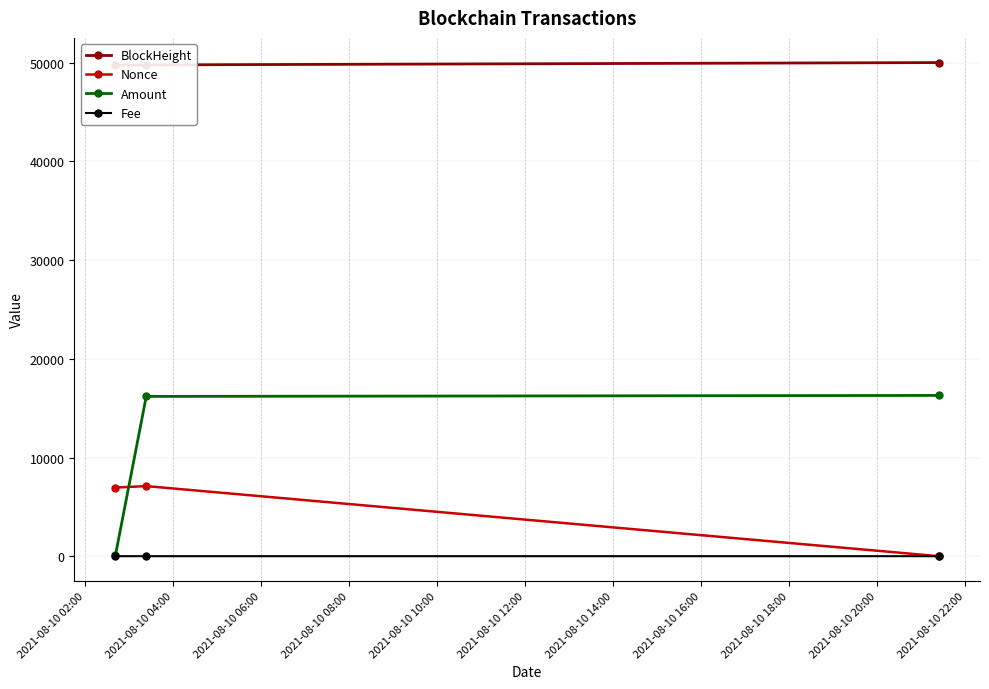

What is the value of the Amount point at the 3rd from the left?

16290.7